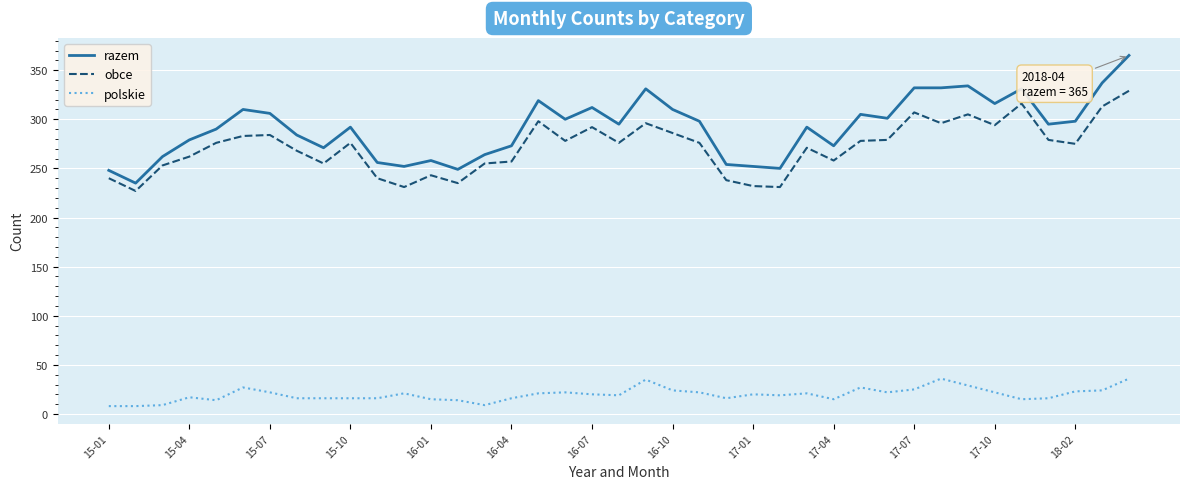

True or false: razem and obce cross at least once.

False